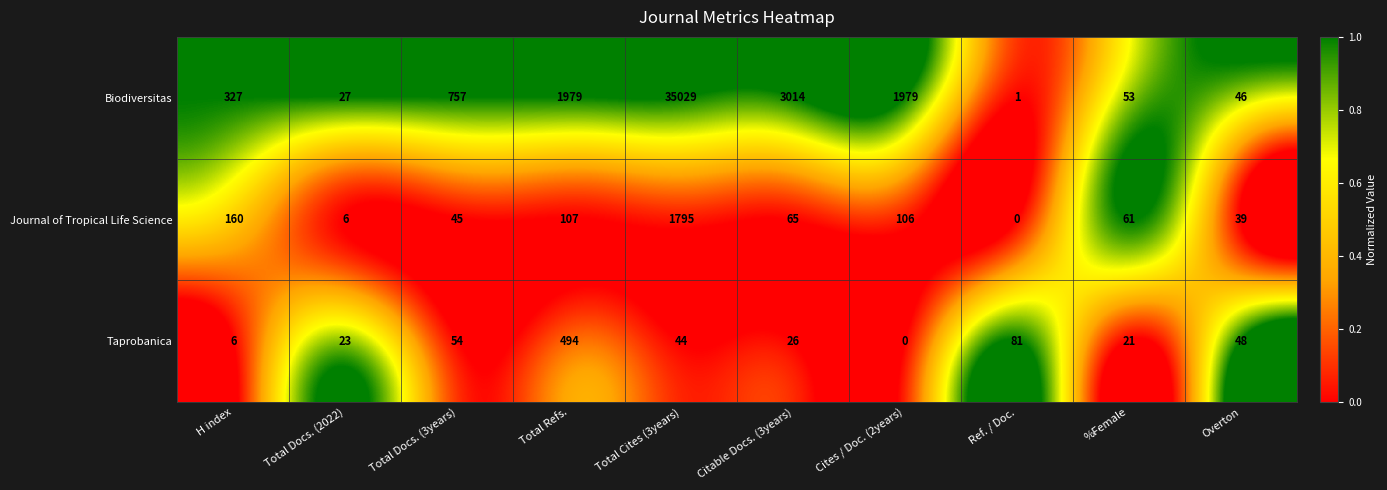

Is it true that Taprobanica equals 0 at Cites / Doc. (2years)?

True